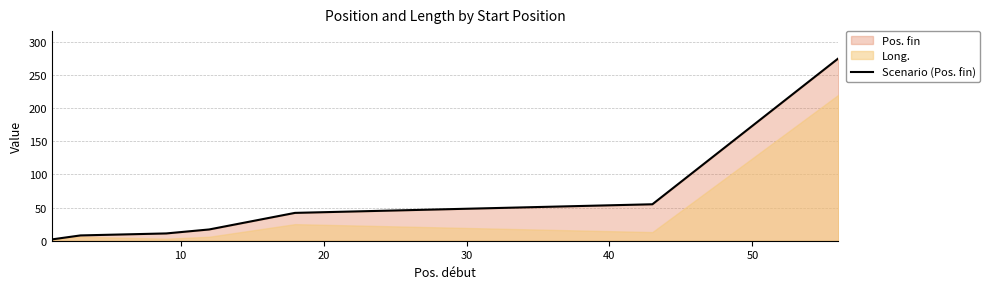

Which has a higher value, 10 or 40?

40